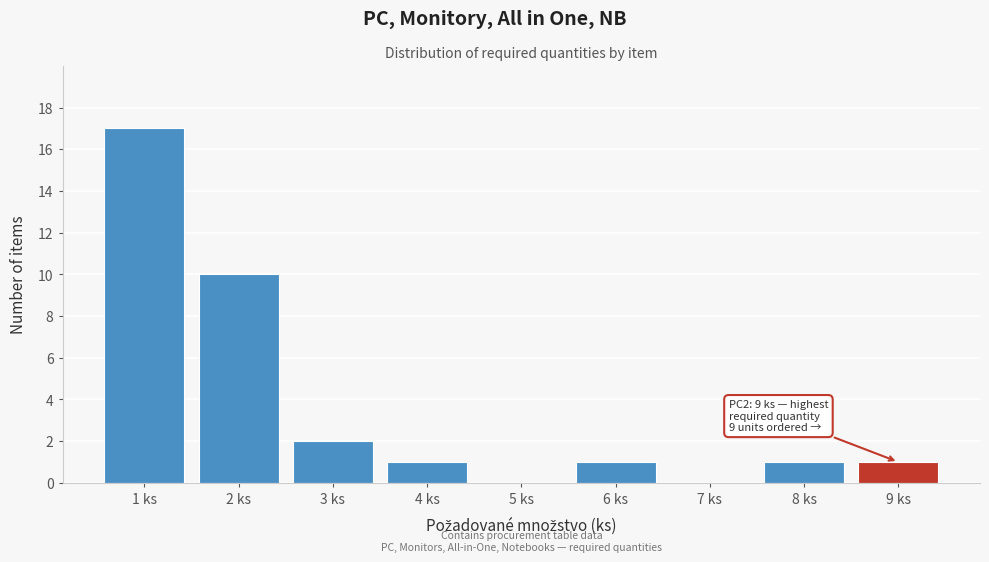

Which range on the x-axis has the tallest bar?

0.5 to 1.5